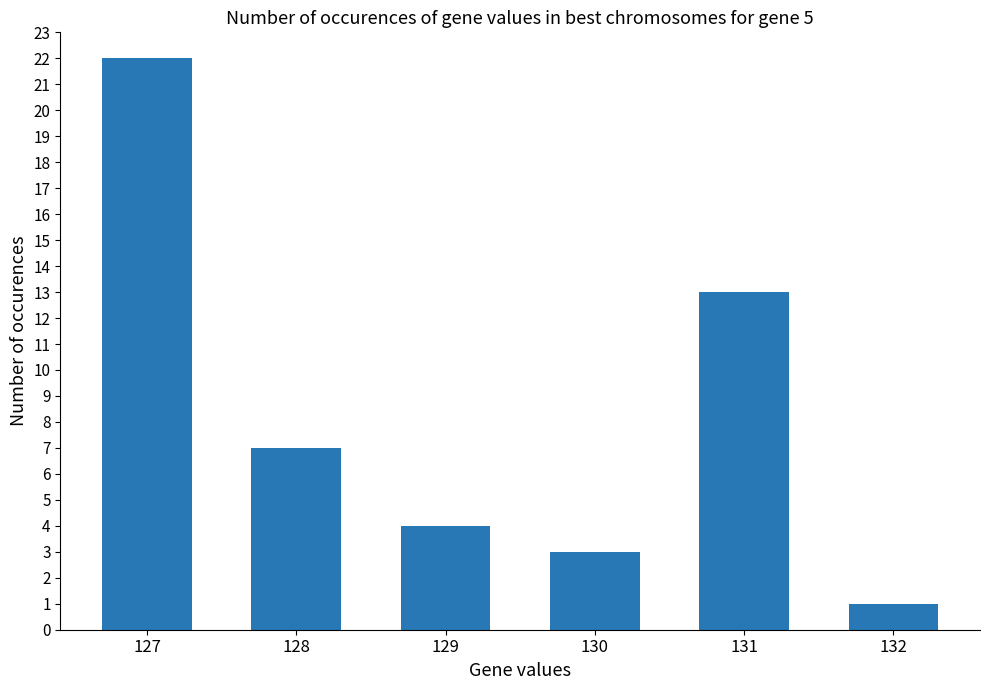

What is the value of the 2nd bar from the left?

7